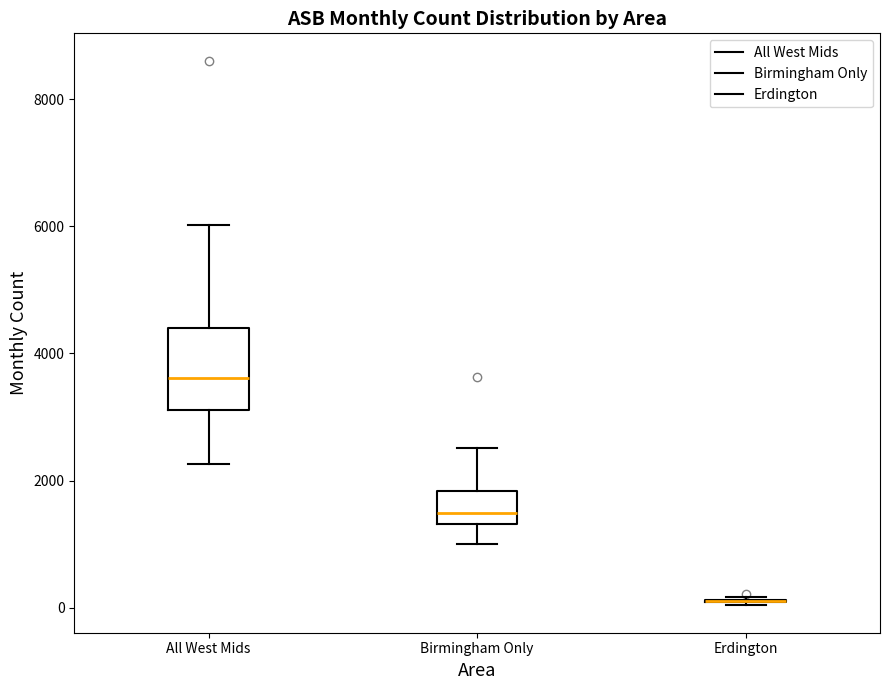

Reading left to right, read every box against the y-axis: the position of its median line, the range the box covers, and the ends of its whiskers. The values are not printed on the chart, so give them approximately, as read against the axis.

All West Mids: median 3600, box 3200 to 4400, whiskers 2200 to 6000
Birmingham Only: median 1400 (just above the box's lower edge), box 1400 to 1800, whiskers 1000 to 2600
Erdington: box collapsed to a line at 200, whiskers 0 to 200